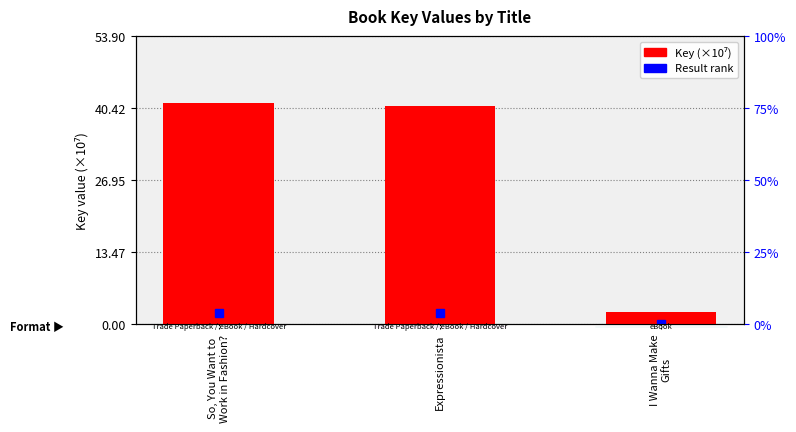

What is the sum of all values?

84.7